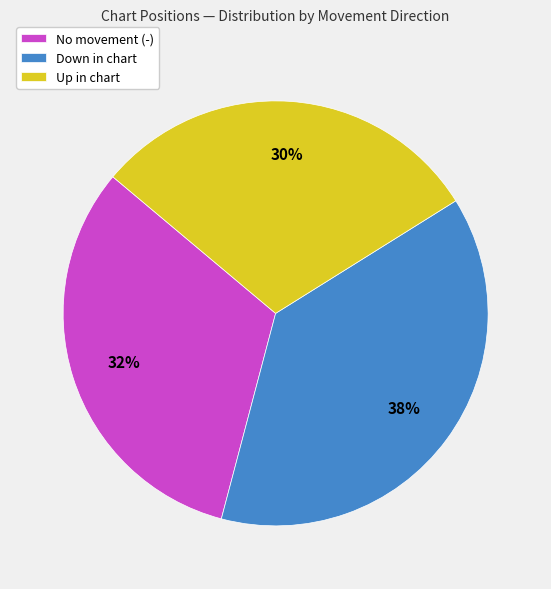

How many segments does this pie chart have?

3